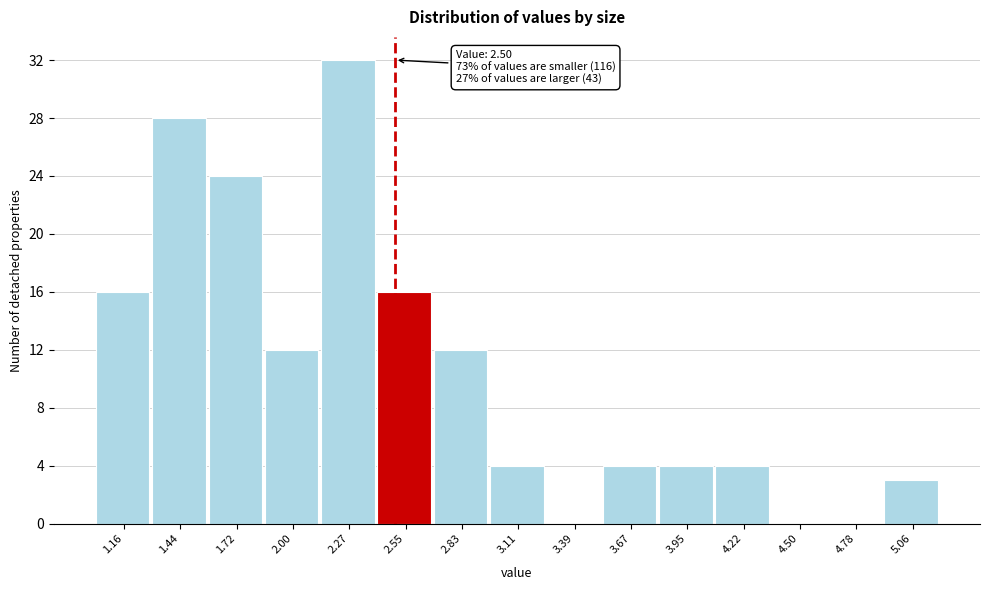

Which range on the x-axis has the tallest bar?

2.15 to 2.40